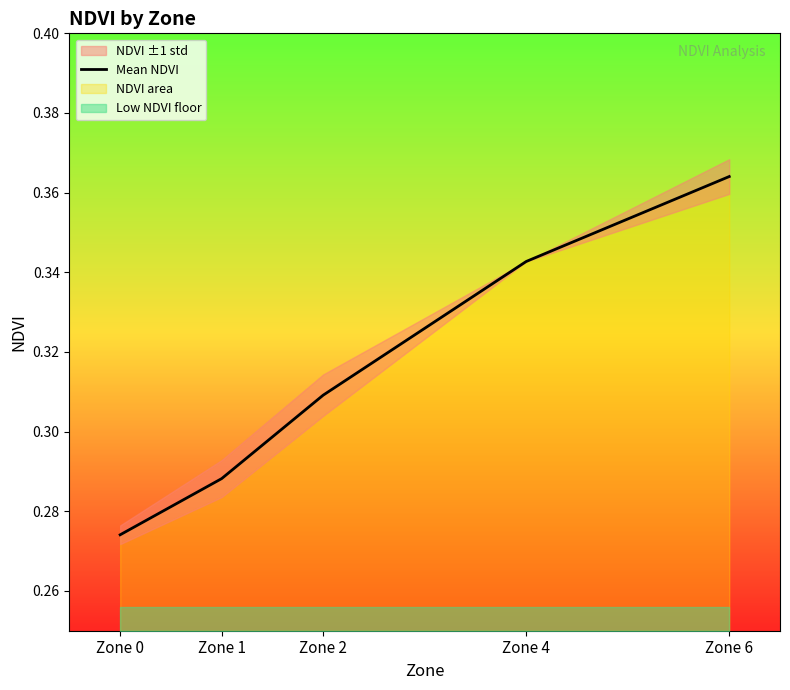

Rank the categories by value from lowest to highest.

Zone 0, Zone 1, Zone 2, Zone 4, Zone 6